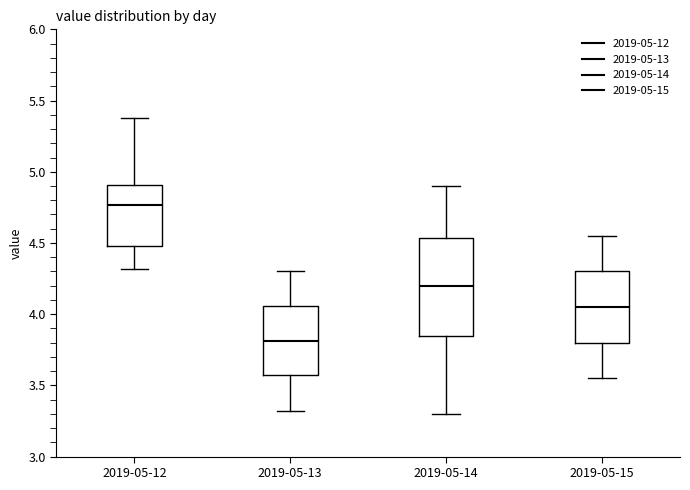

Reading left to right, transcribe this box plot: for each box, give where its median line is, the range the box spans, and where its two whiskers end, as read against the y-axis. The values are not printed on the chart, so give them approximately, as read against the axis.

2019-05-12: median 4.75, box 4.50 to 4.90, whiskers 4.30 to 5.40
2019-05-13: median 3.80, box 3.55 to 4.05, whiskers 3.30 to 4.30
2019-05-14: median 4.20, box 3.85 to 4.55, whiskers 3.30 to 4.90
2019-05-15: median 4.05, box 3.80 to 4.30, whiskers 3.55 to 4.55